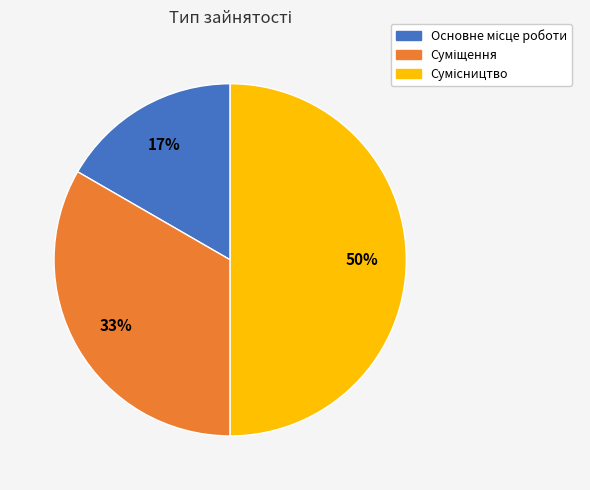

Count the number of slices in the pie.

3